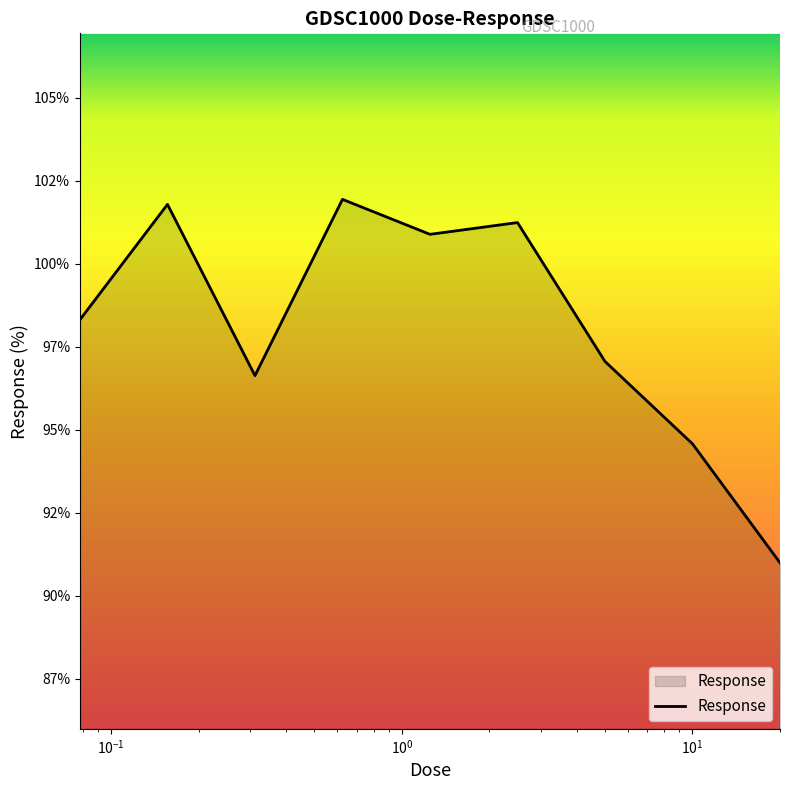

At which category does the data reach its first local valley?

0.3125